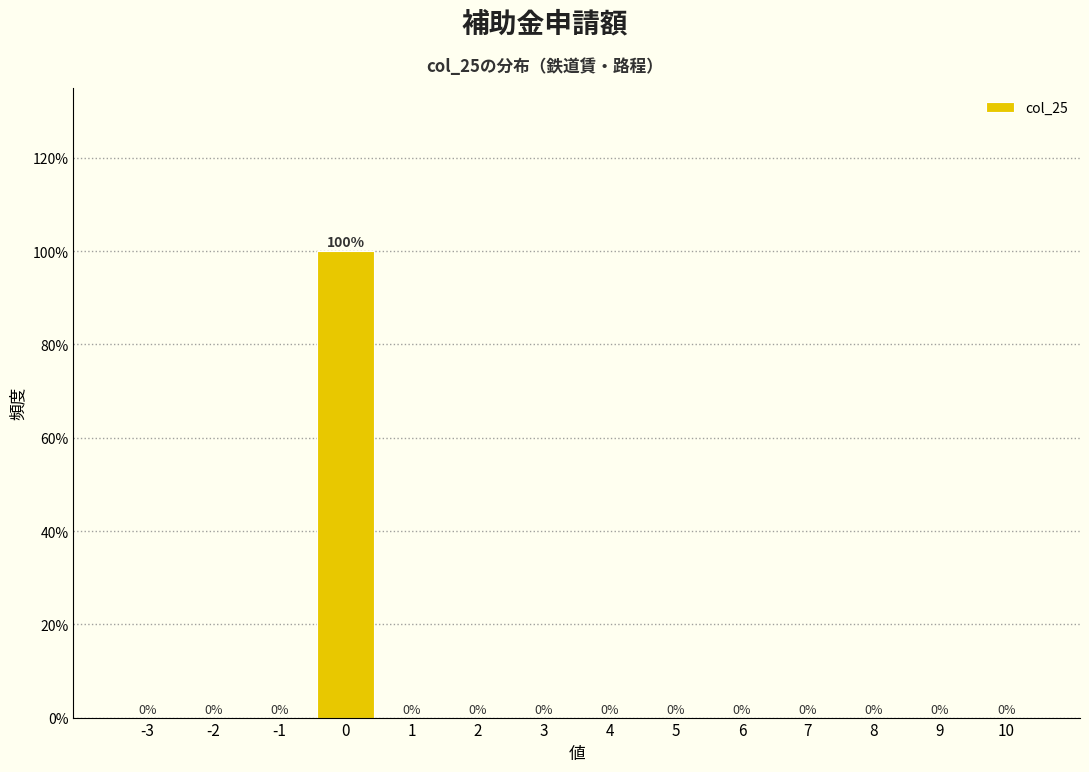

Reading left to right, transcribe all the data shown in this chart.

-3=0	-2=0	-1=0	0=100	1=0	2=0	3=0	4=0	5=0	6=0	7=0	8=0	9=0	10=0